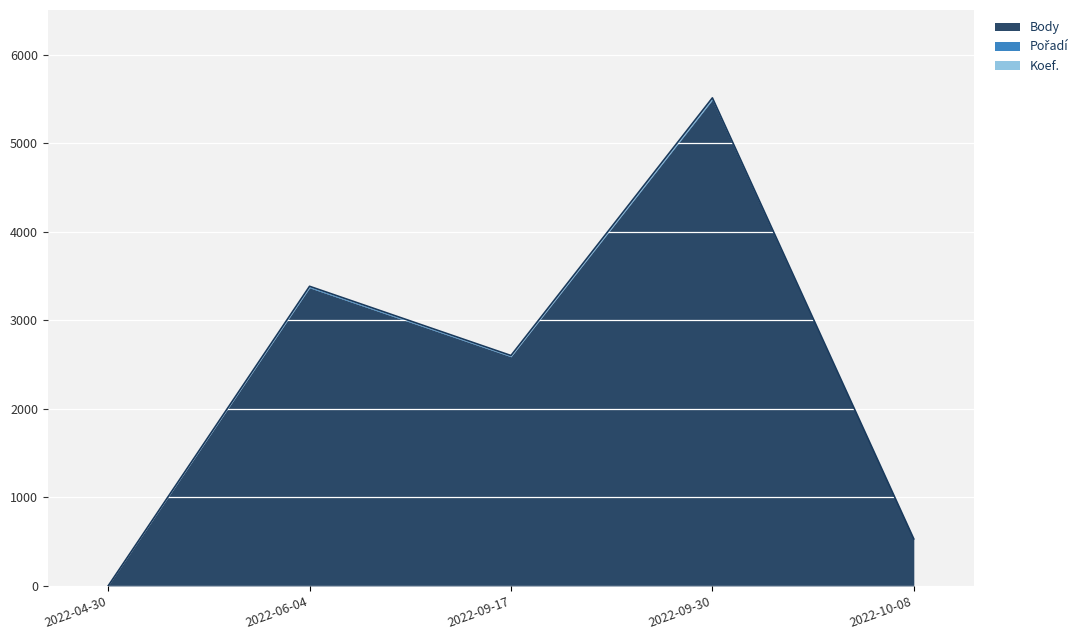

What is the total value across all series at 2022-09-30?

5514